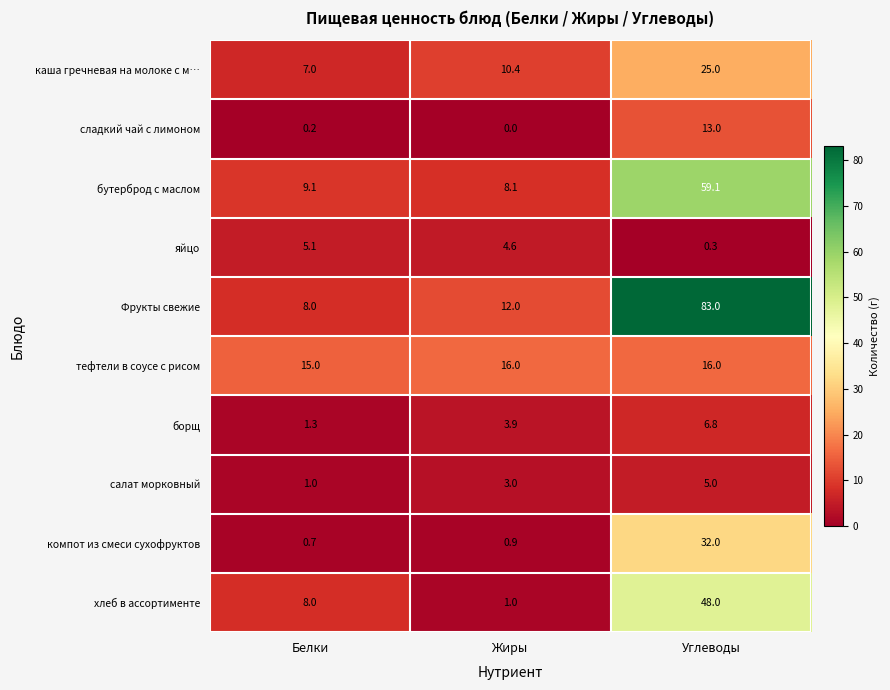

Which series has the largest range (max minus min)?

Фрукты свежие